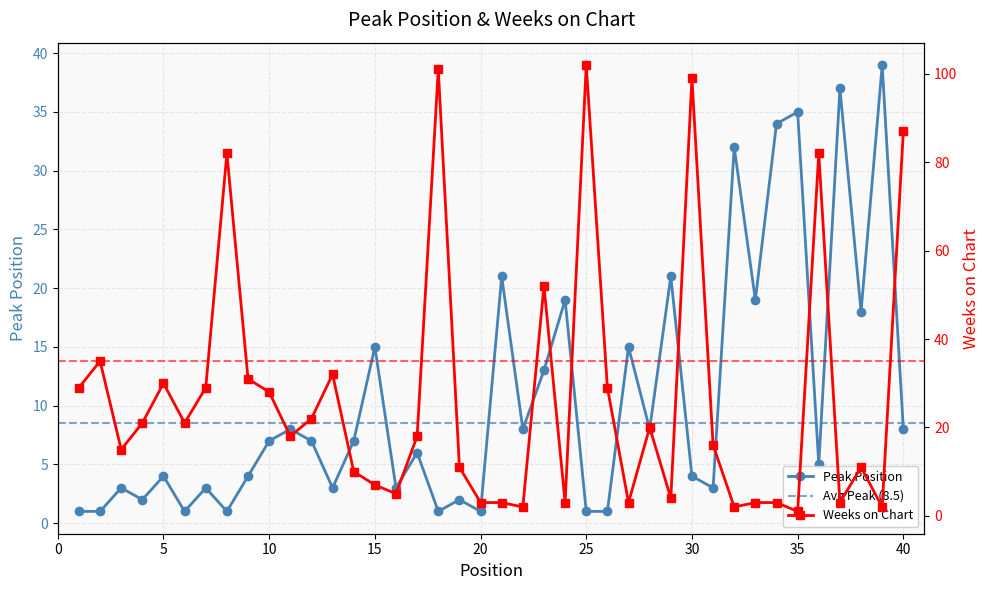

Between 3 and 24, which series saw the biggest shift?

Peak Position